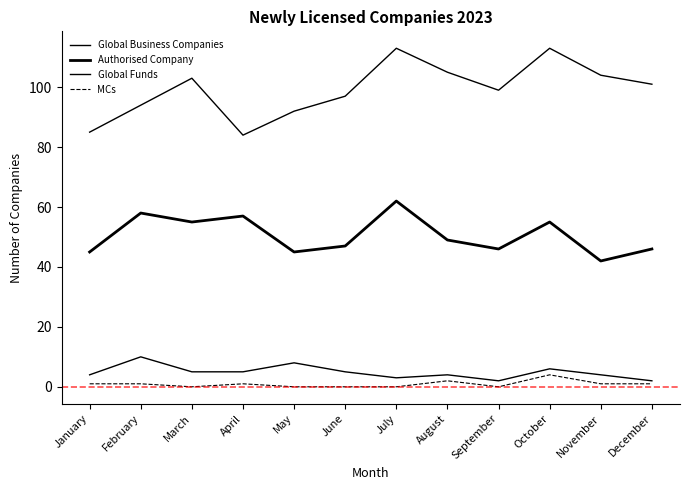

What is the difference between the maximum and minimum values in the MCs series?

4